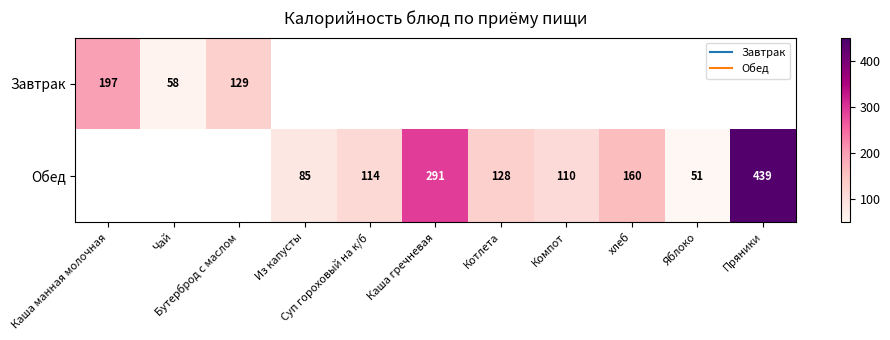

Is it true that Обед equals 85.0 at Из капусты?

True